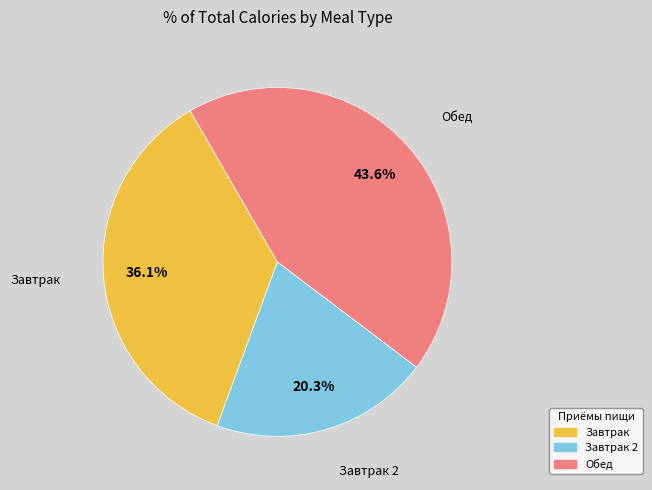

Is there any slice that represents more than half of the pie?

No